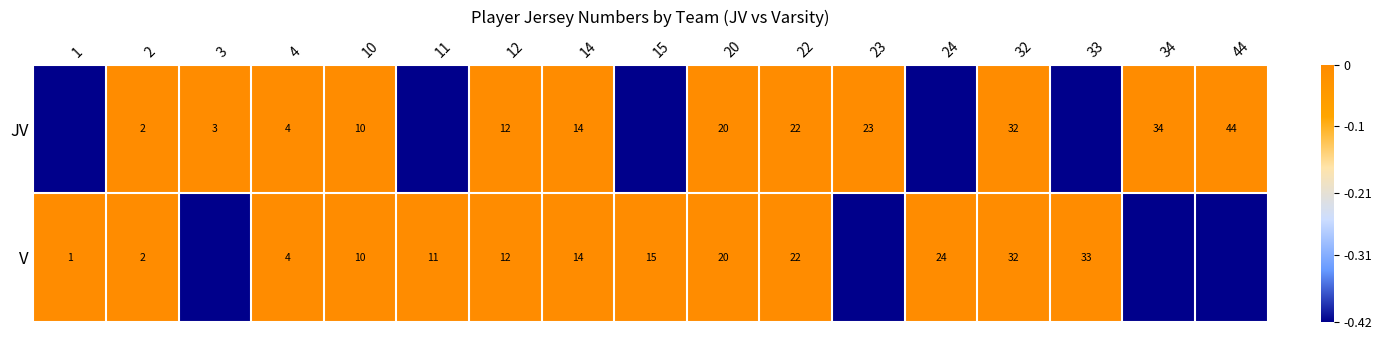

Which category has the lowest value in the V series?

3